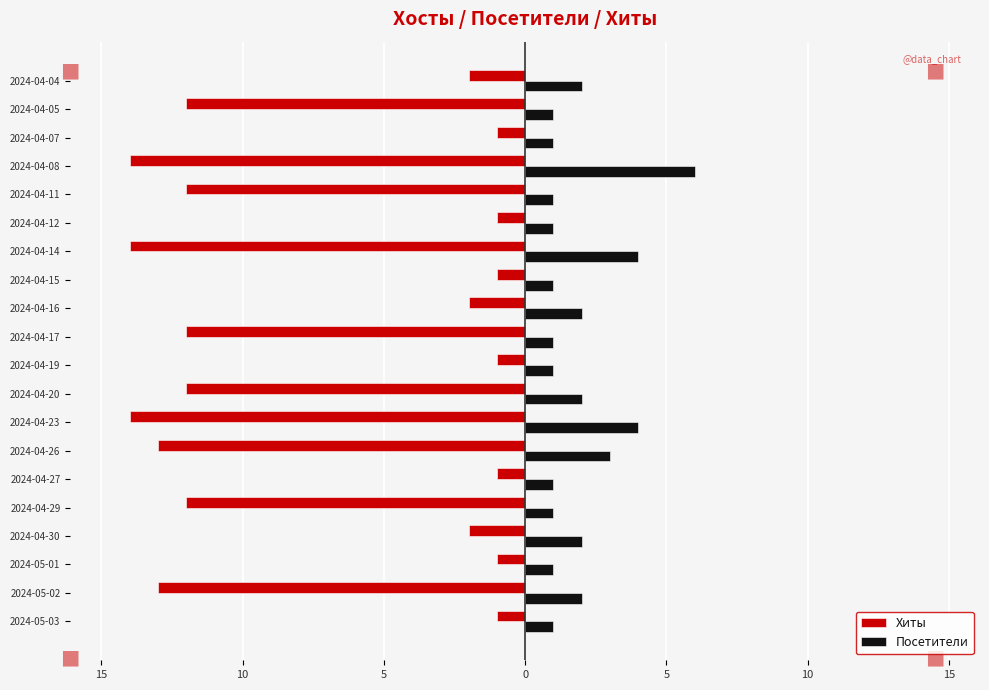

What are all the series names shown in the legend?

Хиты, Посетители